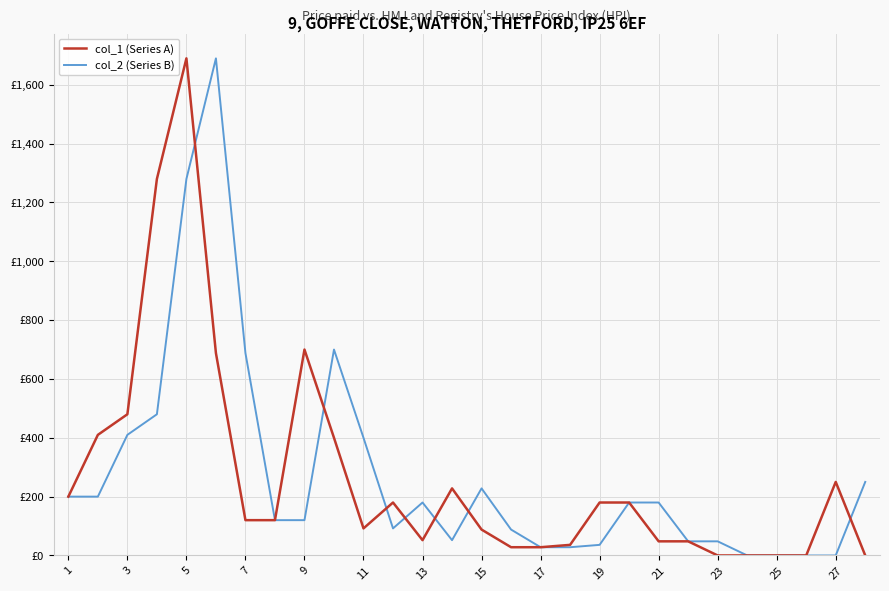

True or false: col_1 (Series A) has more than 0 points higher than both neighbors.

True